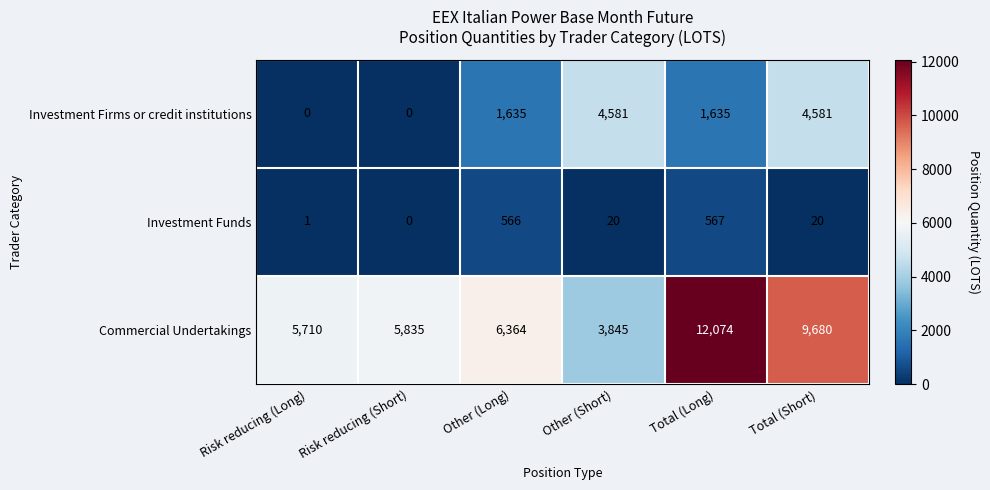

What is the total value across all series at Total (Long)?

14276